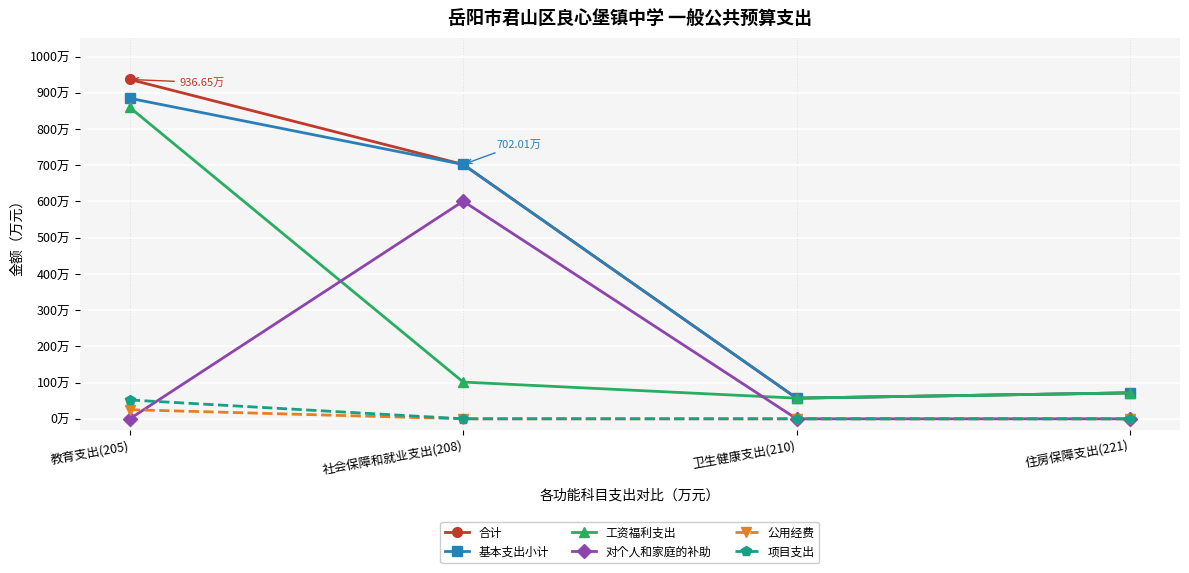

True or false: 项目支出 has a value of 0.0 at 住房保障支出(221).

True